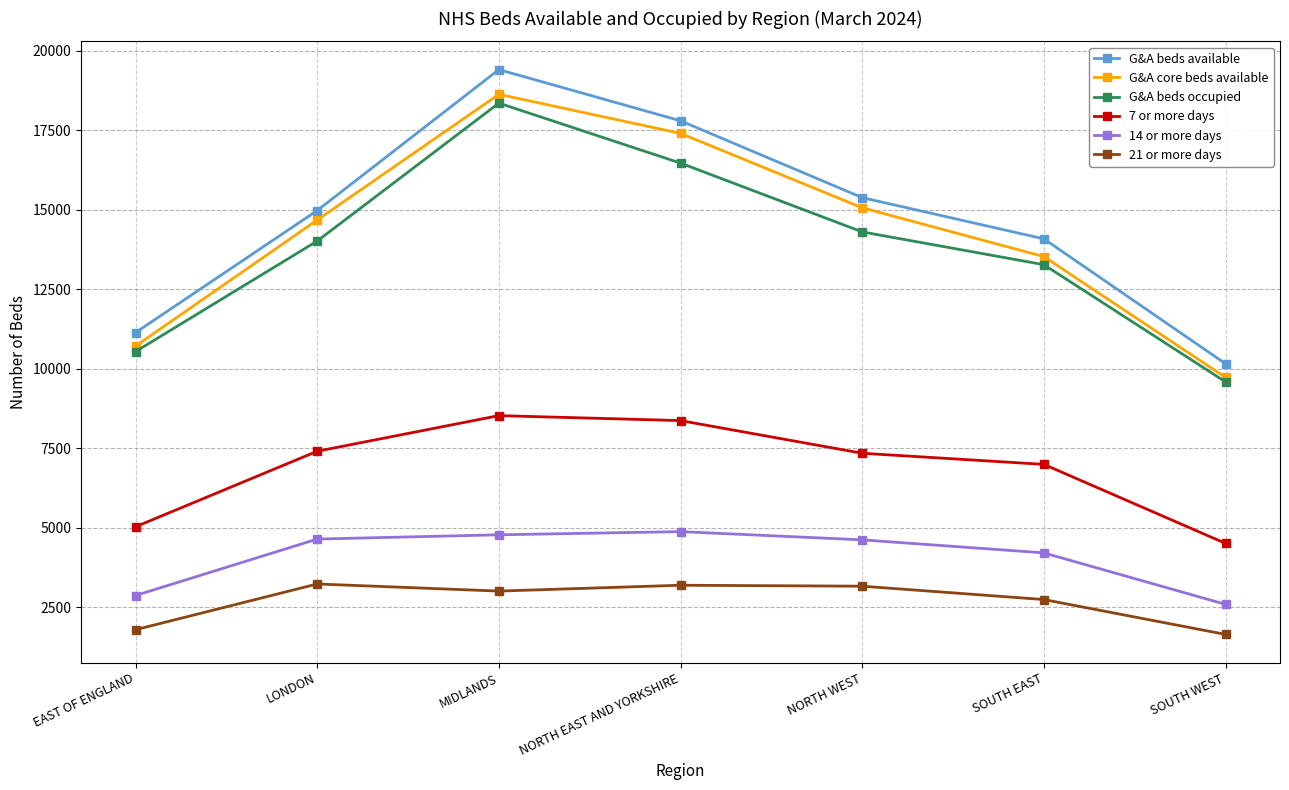

True or false: G&A core beds available and 14 or more days intersect in this chart.

False